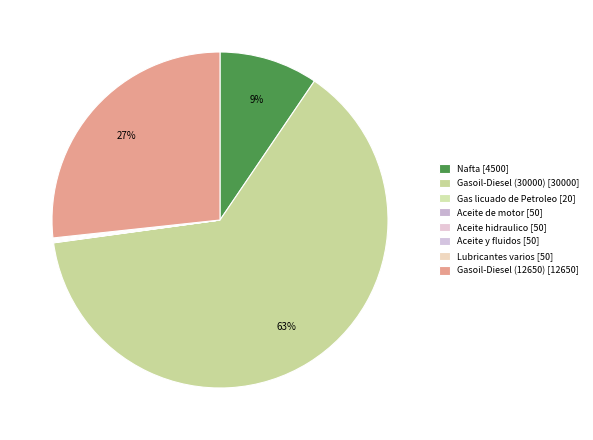

Between Gasoil-Diesel (30000) and Aceite hidraulico, which is larger?

Gasoil-Diesel (30000)